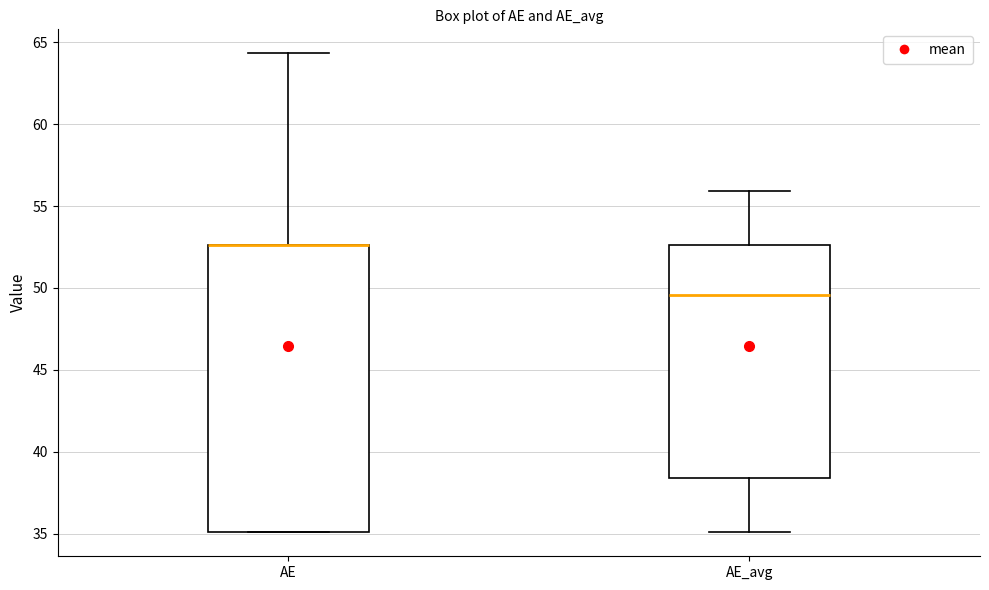

Reading left to right, transcribe this box plot: for each box, give where its median line is, the range the box spans, and where its two whiskers end, as read against the y-axis. The values are not printed on the chart, so give them approximately, as read against the axis.

AE: median 52.5 (drawn on the box's upper edge), box 35.0 to 52.5, whiskers 35.0 to 64.5
AE_avg: median 49.5, box 38.5 to 52.5, whiskers 35.0 to 56.0